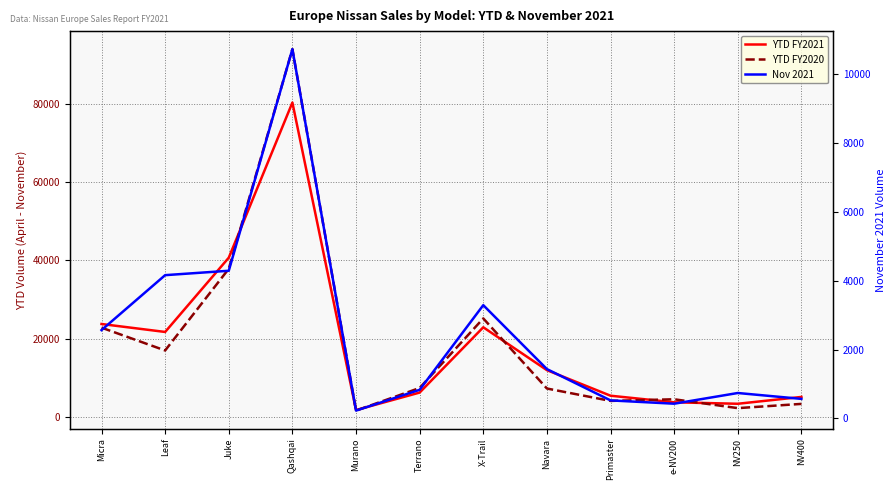

Is it true that Nov 2021 equals 426 at e-NV200?

True